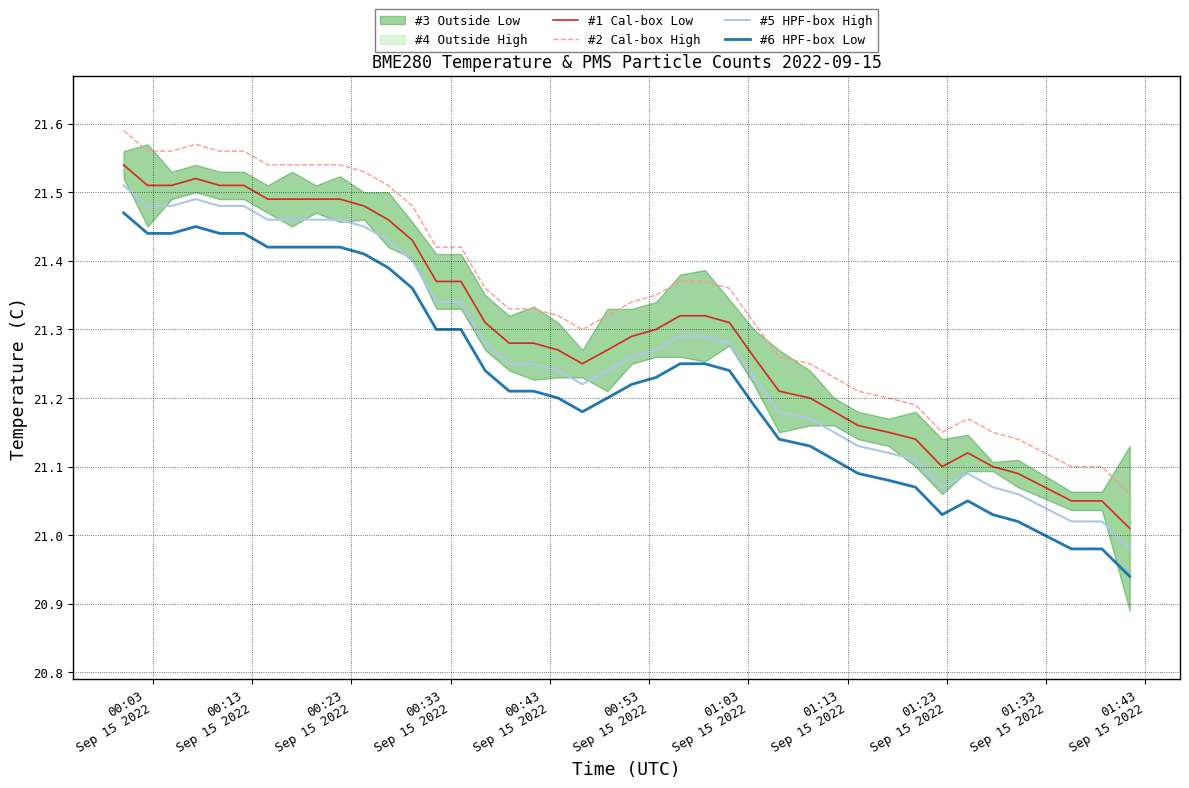

True or false: #6 HPF-box Low and #2 Cal-box High intersect in this chart.

False